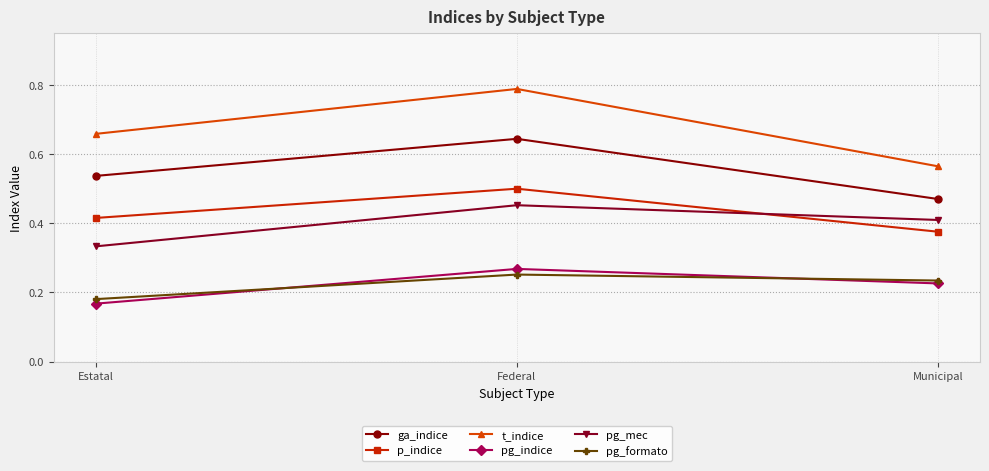

What position from the left is Estatal?

1